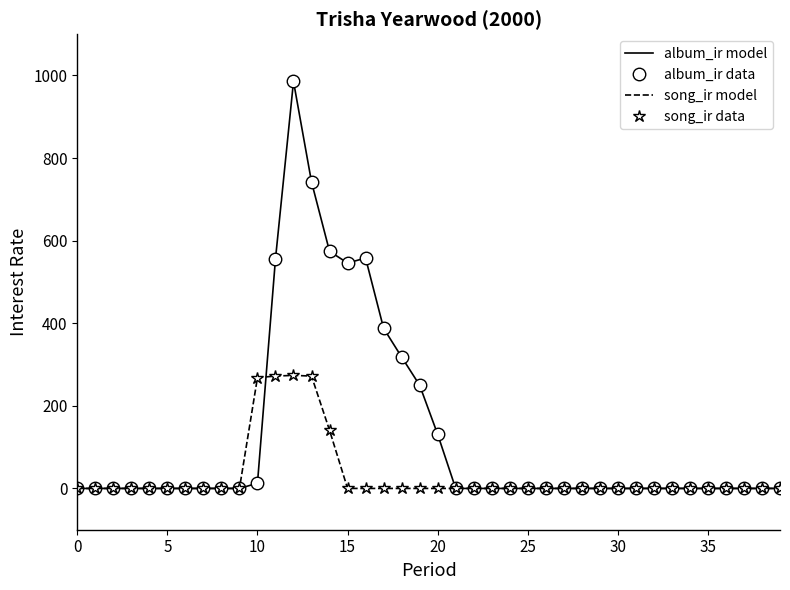

At how many categories does at least one series exceed 276?

8